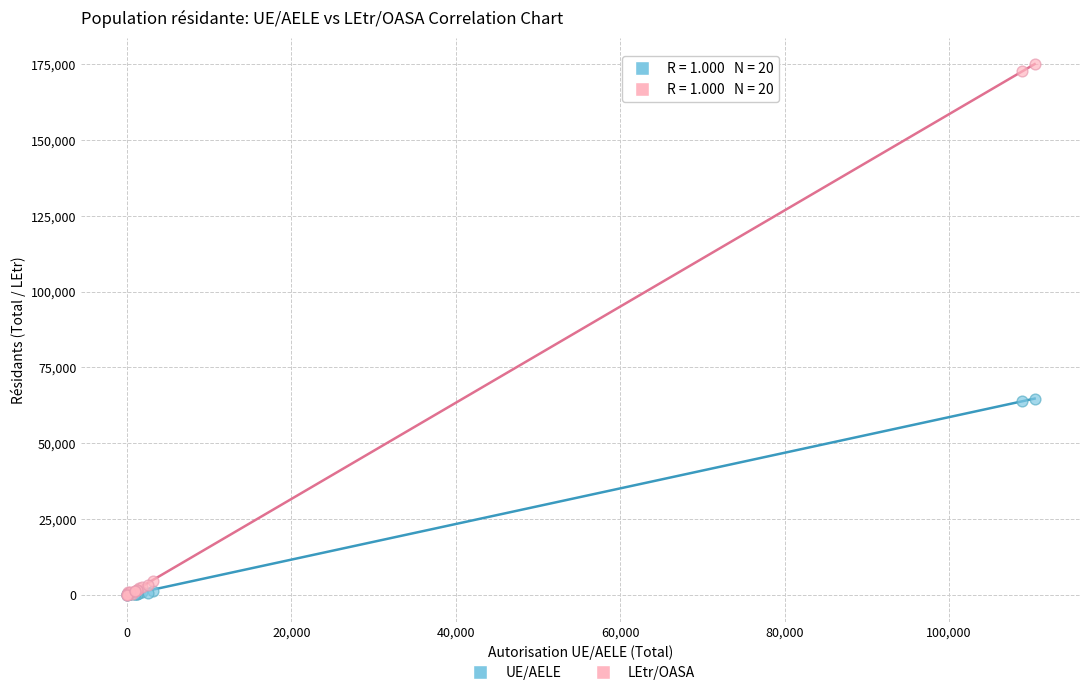

Which series reaches the maximum Y coordinate?

LEtr/OASA